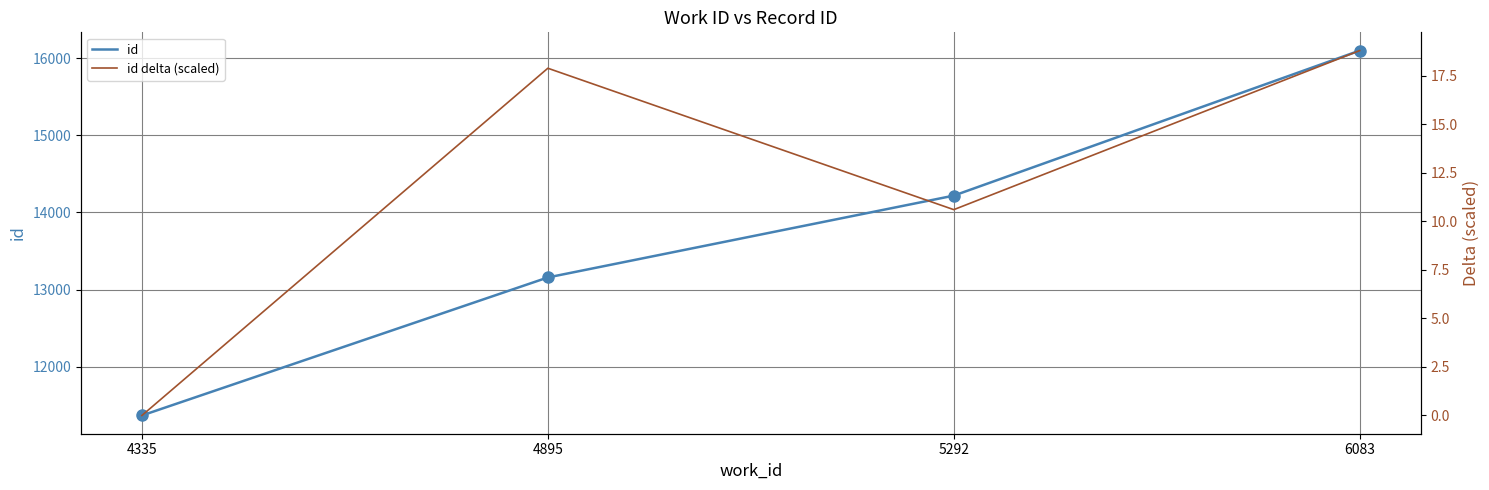

Is it true that id equals 13157.0 at 4895?

True